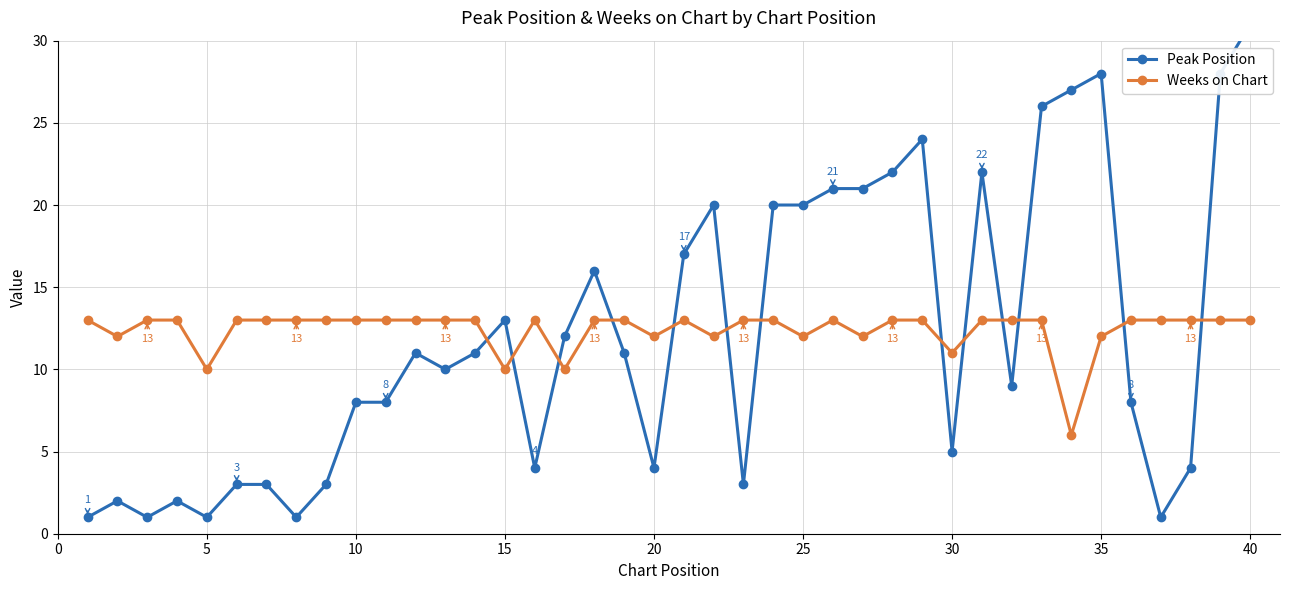

What is the lowest value of the Weeks on Chart series?

6